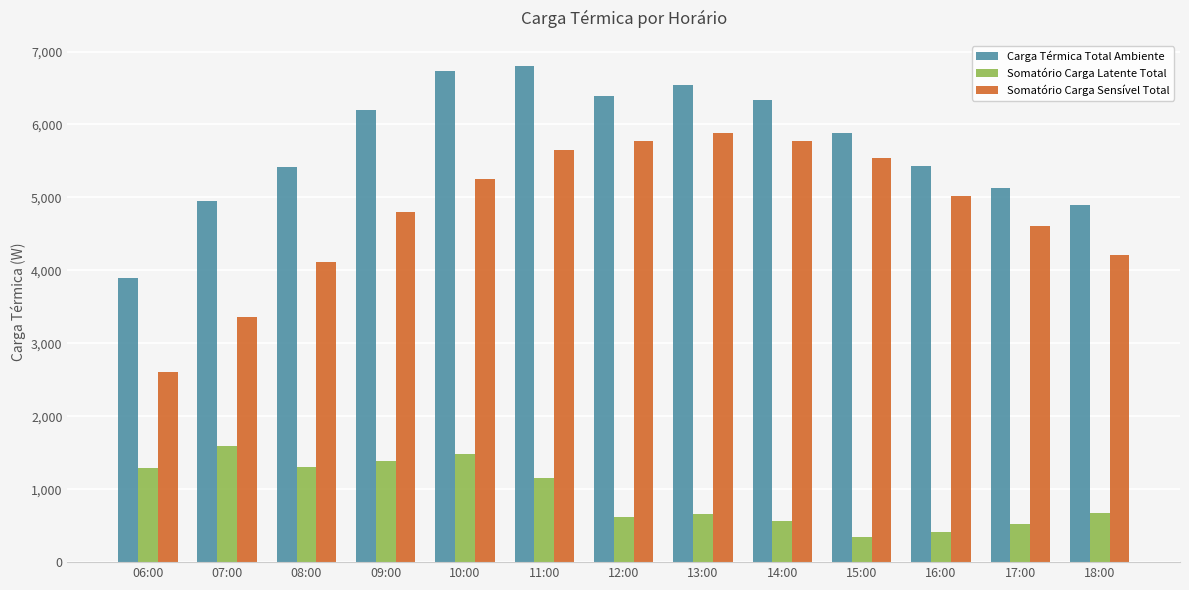

Does the chart contain any negative values?

No